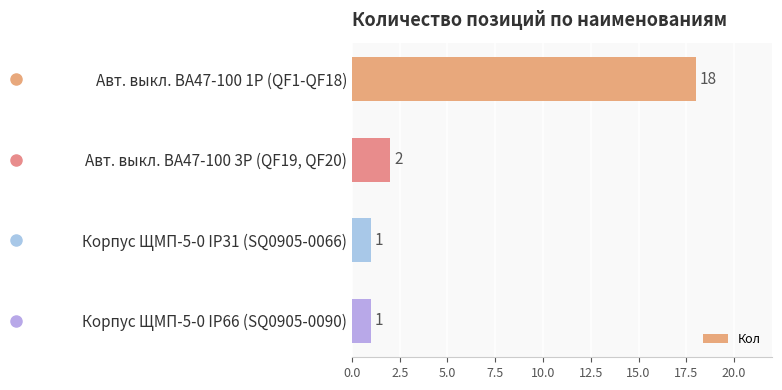

At which category does the chart reach its peak across all series?

Авт. выкл. ВА47-100 1Р (QF1-QF18)